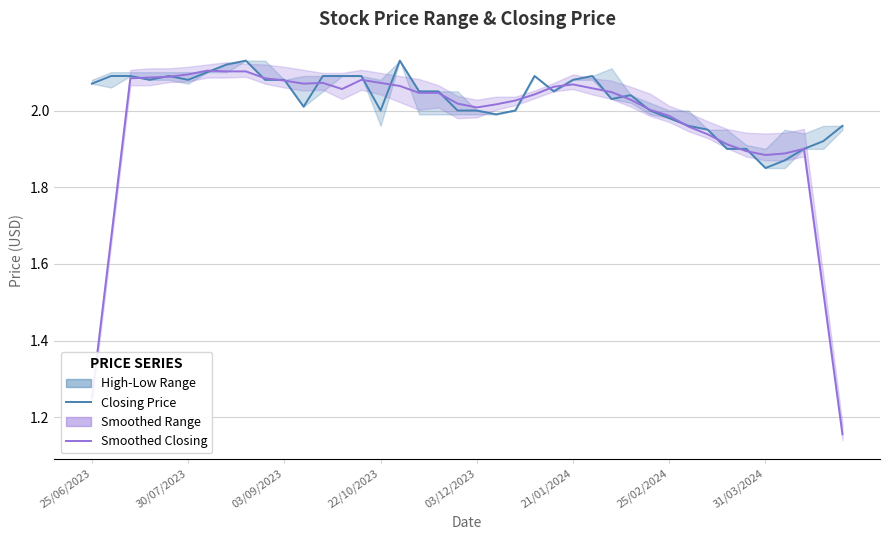

Rank the series by their maximum value, from highest to lowest.

Closing Price, Smoothed Closing